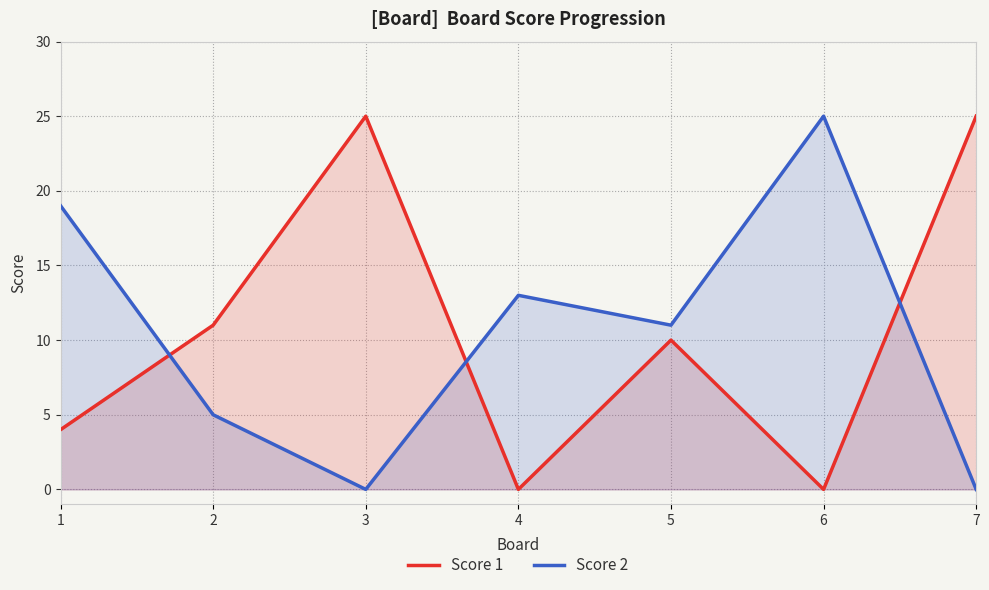

Where do Score 1 and Score 2 first cross each other?

1 and 2